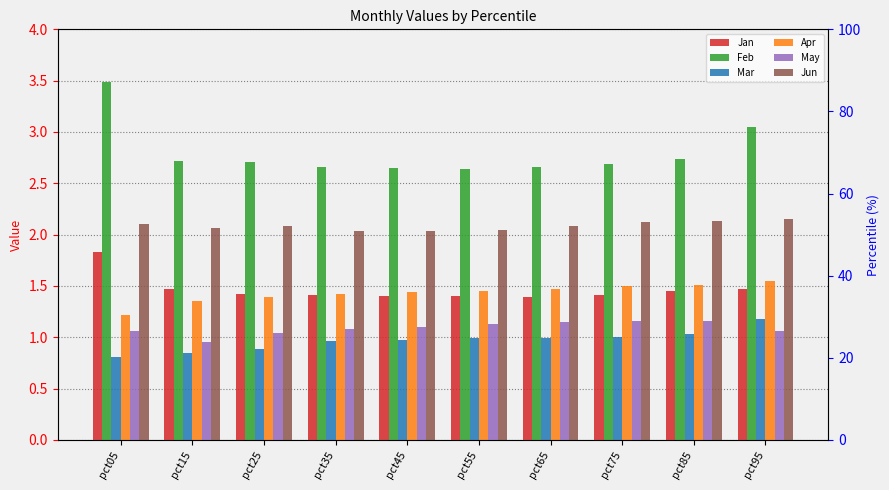

What value does the Jun series have at pct25?

2.1